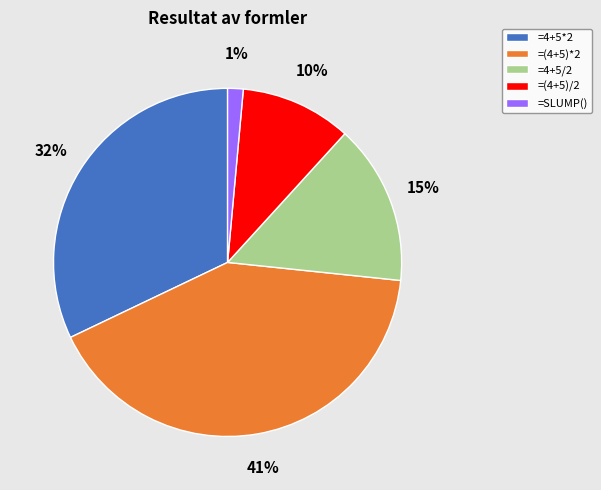

True or false: =(4+5)/2 accounts for 20% of the total.

False